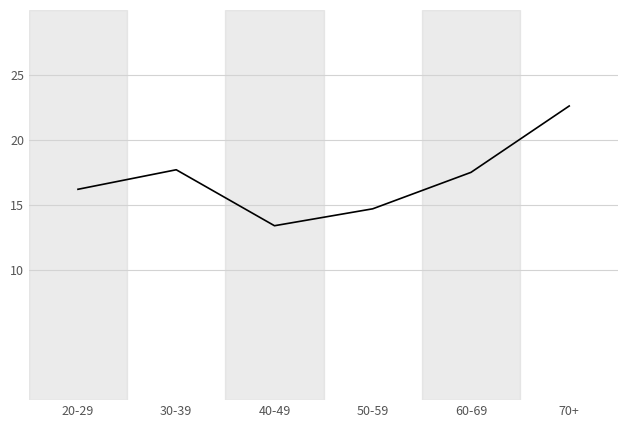

What is the maximum value shown in the chart?

22.6